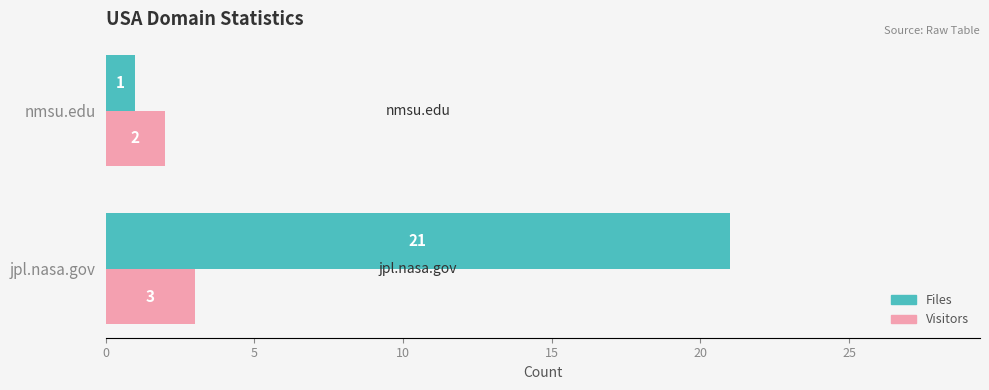

Rank the series by their average value, from lowest to highest.

Visitors, Files